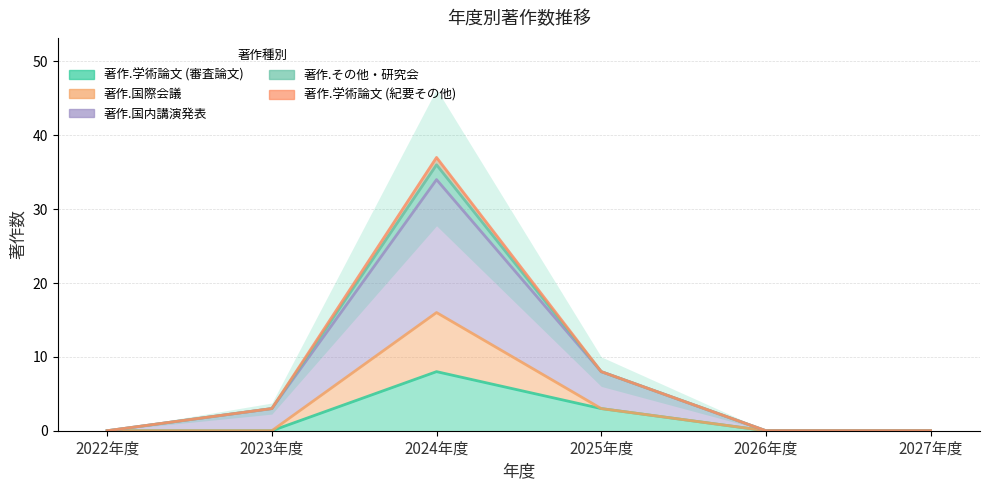

The 著作.学術論文 (審査論文) series shows 4 at 2022年度. True or false?

False